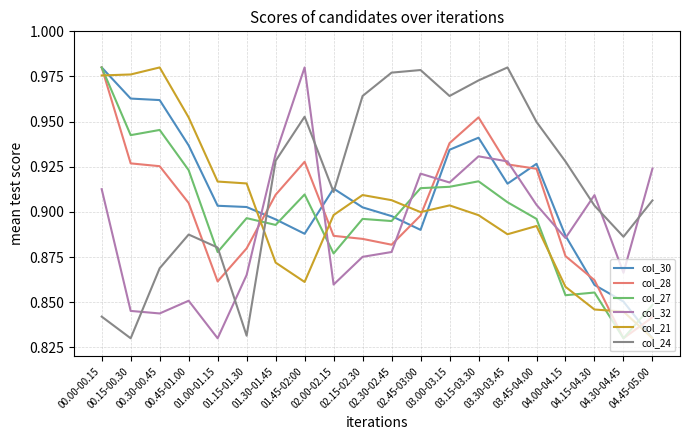

Is it true that col_32 equals 0.9 at 02.30-02.45?

True